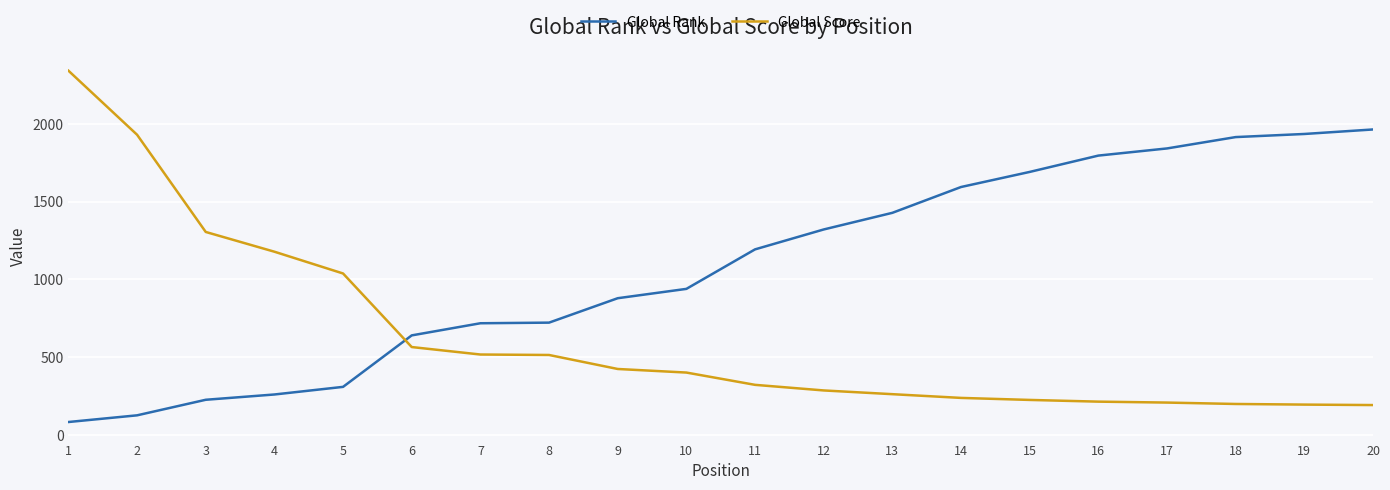

What is the difference between the maximum and minimum values in the Global Rank series?

1881